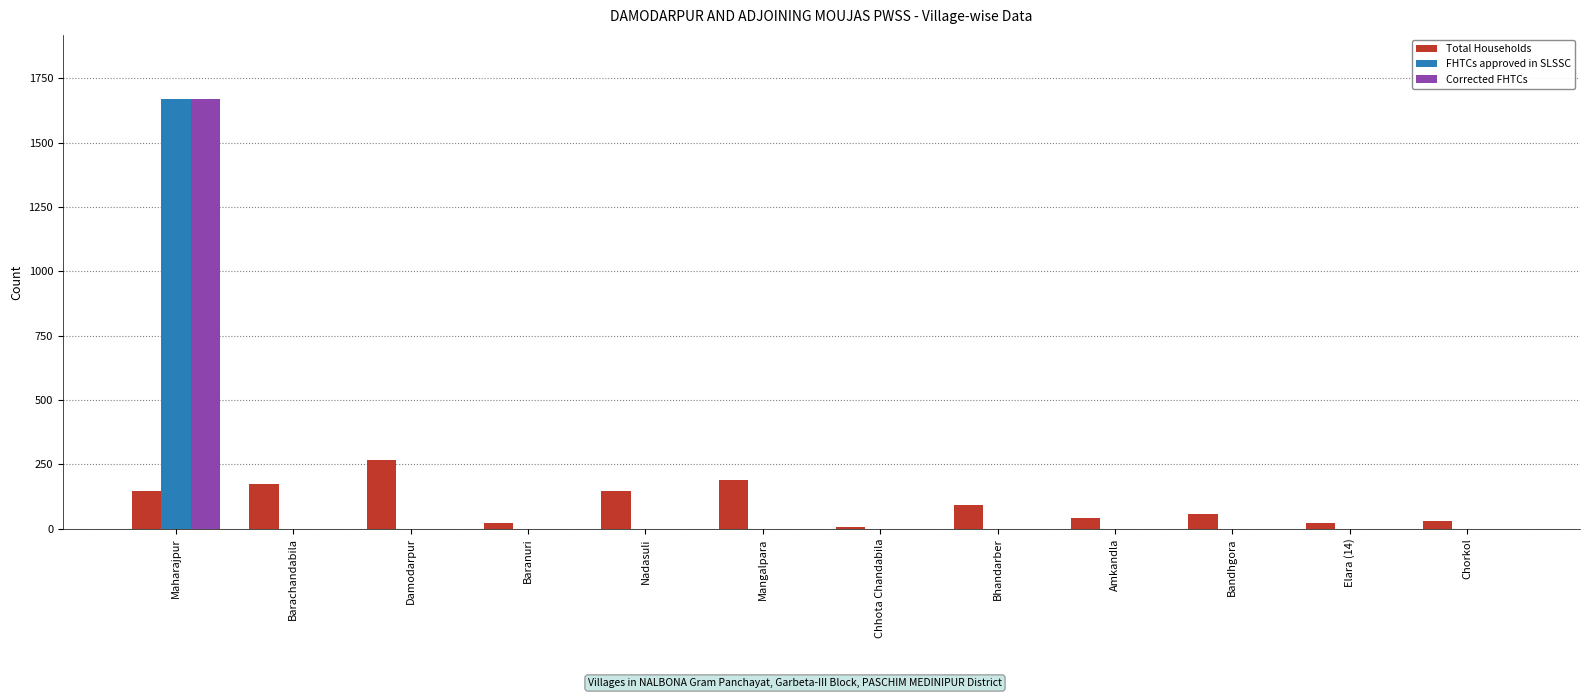

What is the sum of all Corrected FHTCs values?

1668